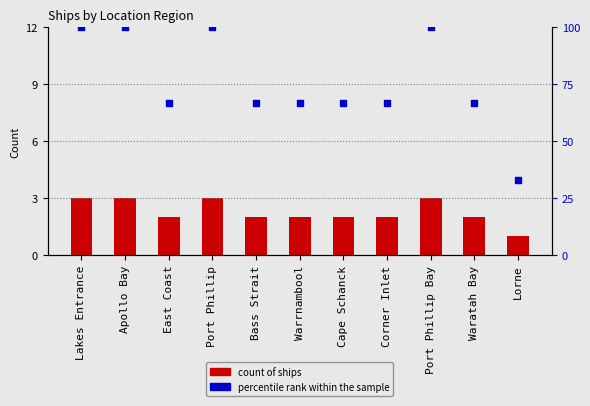

Which series has the largest Y range (max minus min)?

percentile rank within sample